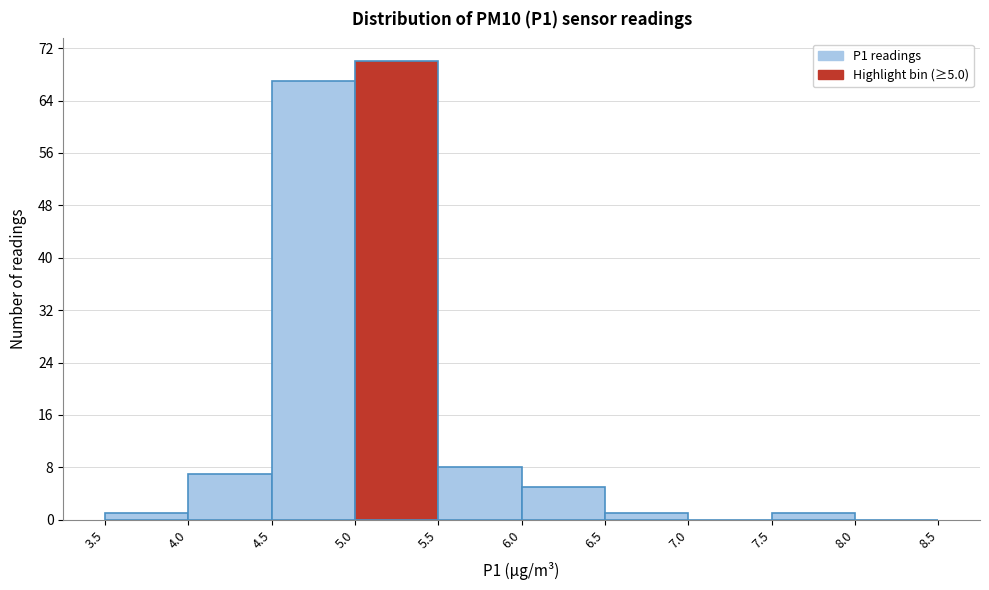

Which range on the x-axis has the tallest bar?

5.0 to 5.5